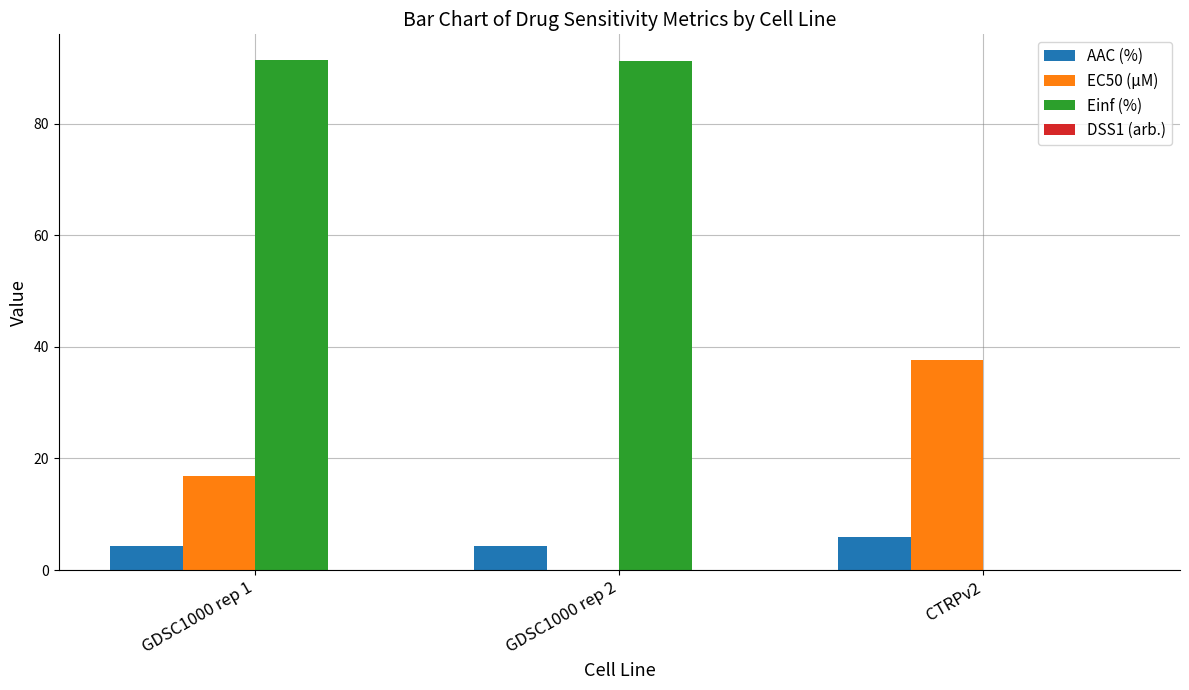

The Einf (%) series shows 91.2 at GDSC1000 rep 2. True or false?

True